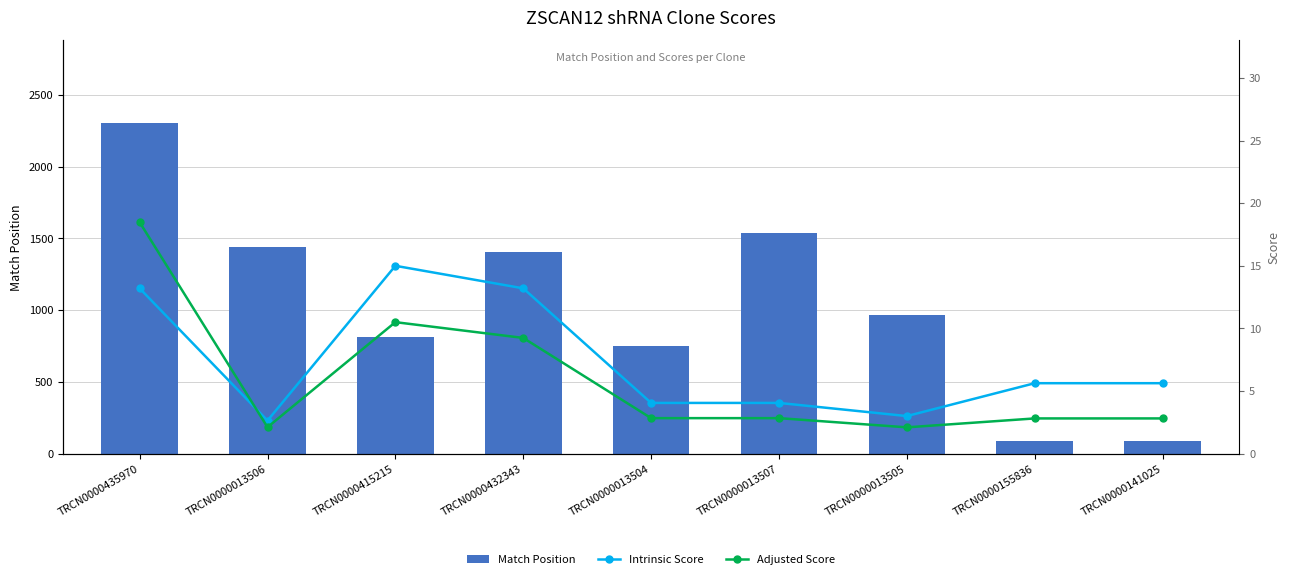

At which category is the sum across all series the highest?

TRCN0000435970